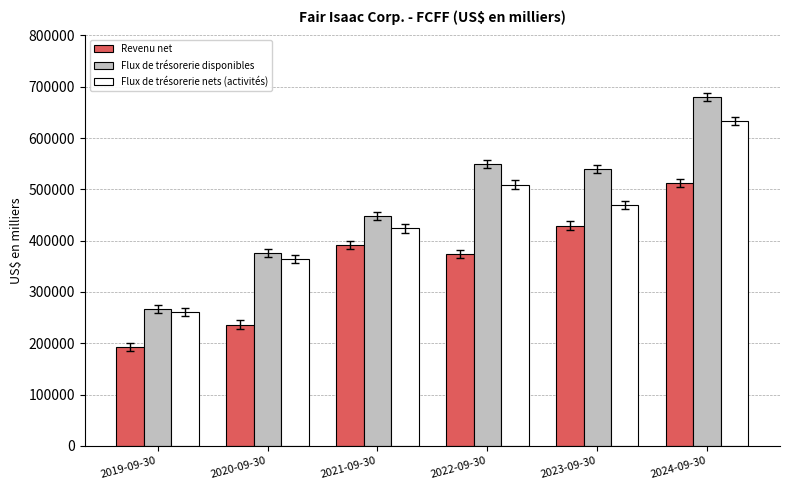

Which series has the widest spread of values?

Flux de trésorerie disponibles